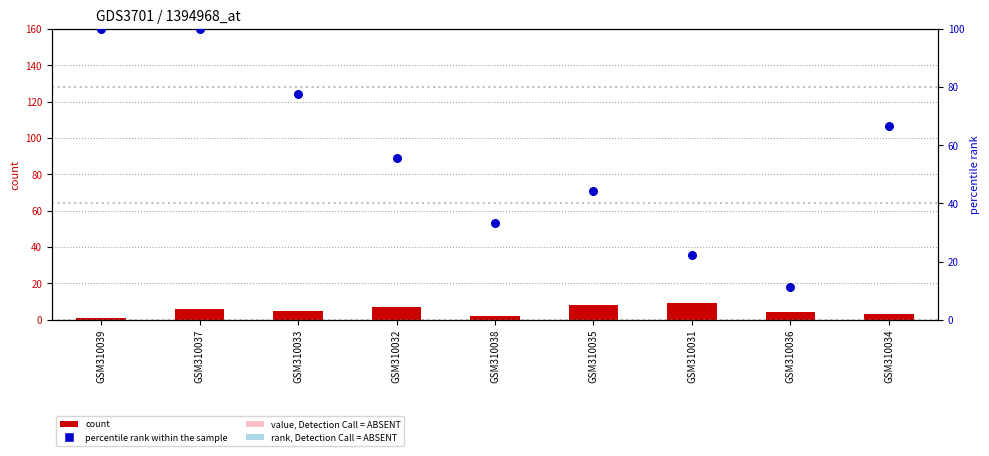

At which category is the sum across all series the highest?

GSM310037